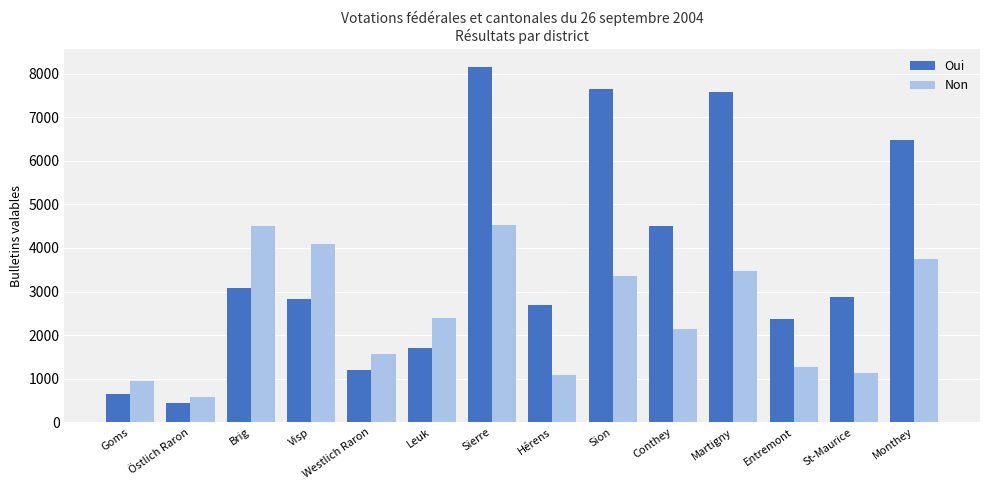

Rank the series by their maximum value, from highest to lowest.

Oui, Non